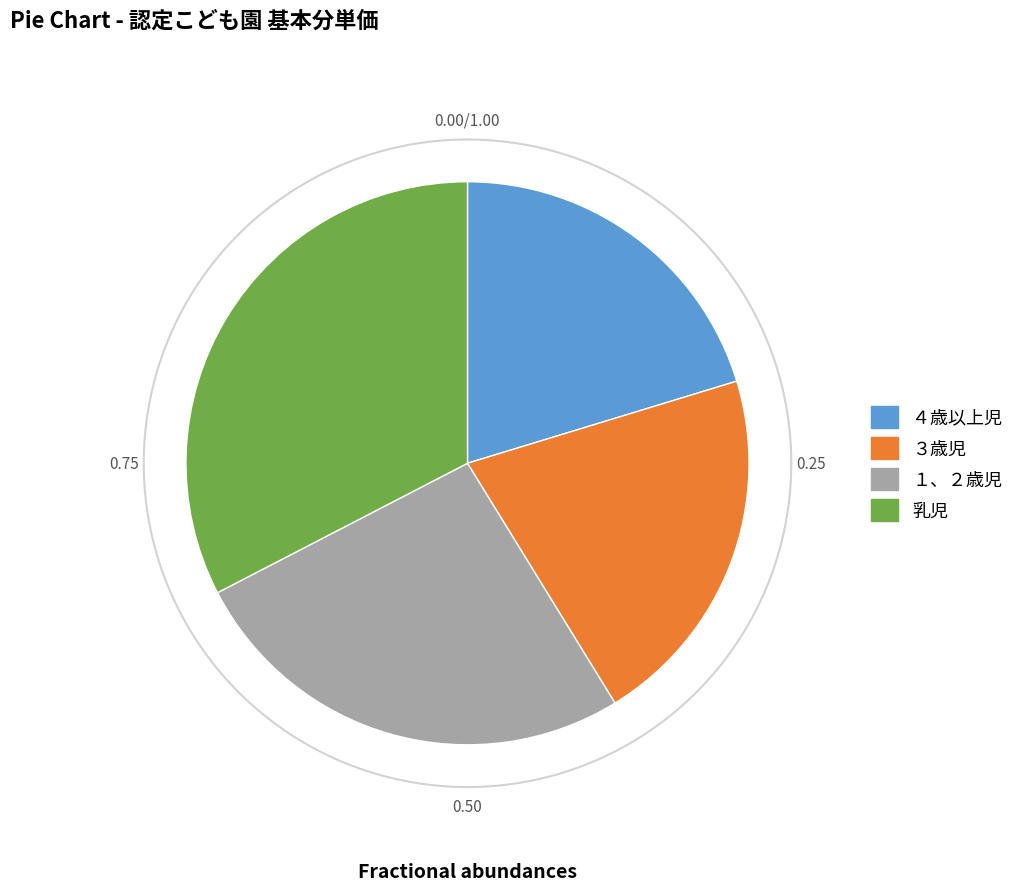

To the nearest percent, what is the difference between the １、２歳児 and ４歳以上児 slice percentages?

6%